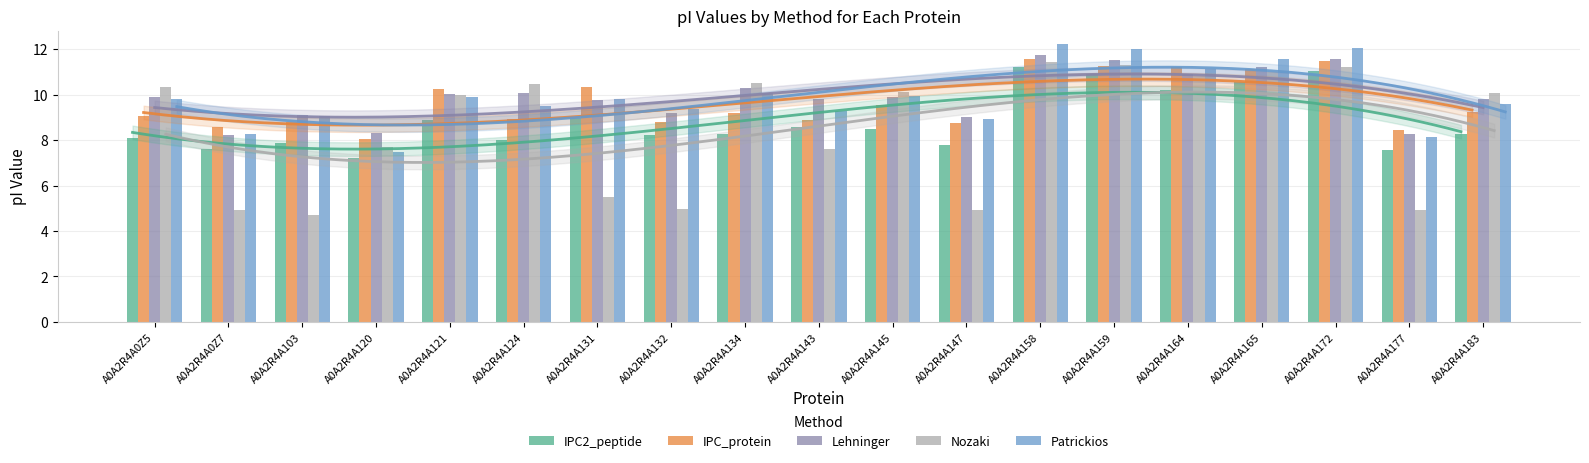

At which label is Lehninger closest to 9?

A0A2R4A147